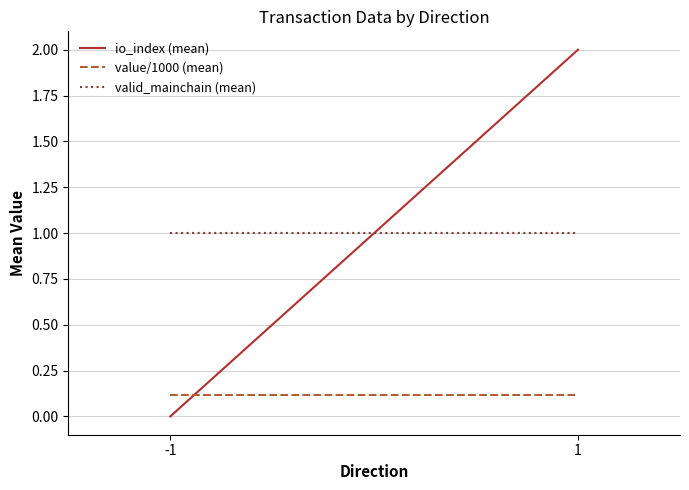

At which label does valid_mainchain (mean) reach its minimum?

-1